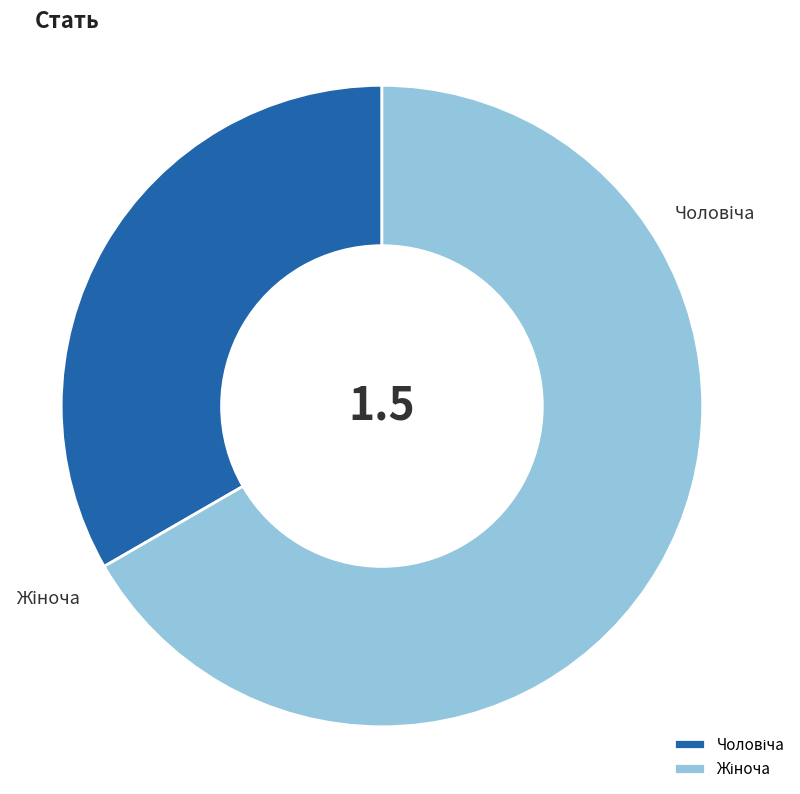

Which slice represents more than half of the pie?

Жіноча